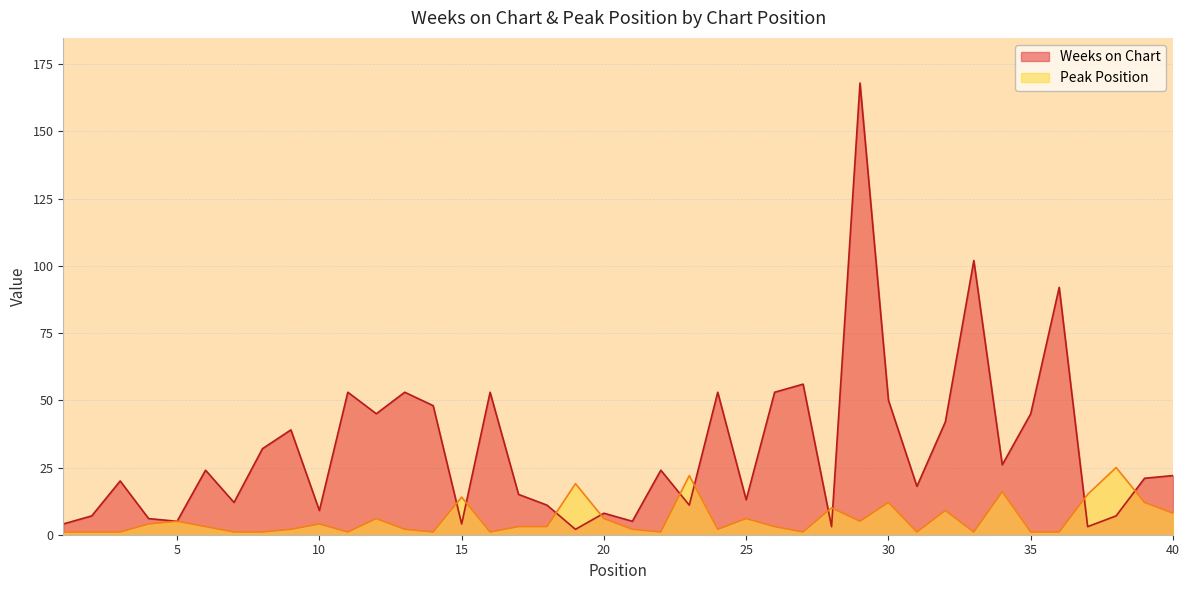

In Peak Position, how many points are lower than both neighbors (excluding endpoints)?

9